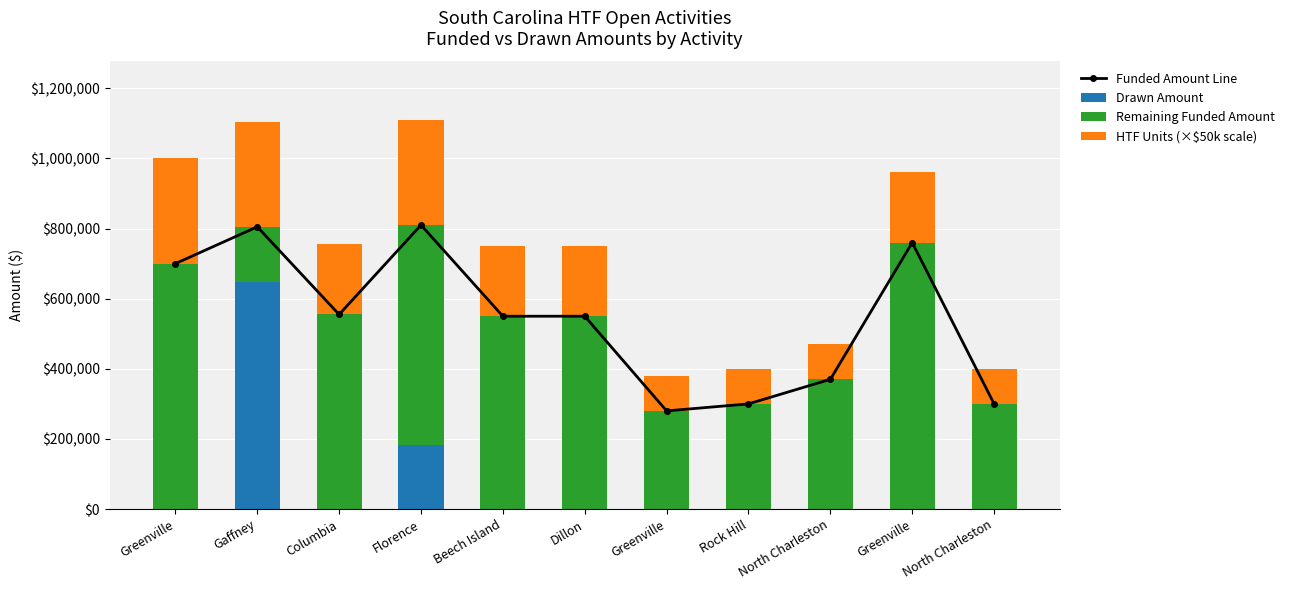

Reading right to left, what are all the values shown in this chart?

Funded Amount Line: 300000.0	760000.0	370000.0	300000.0	280000.0	550000.0	550000.0	810000.0	555000.0	805000.0	700000.0
Drawn Amount: 0.0	0.0	0.0	0.0	0.0	0.0	0.0	182021.8	0.0	647854.3	0.0
Remaining Funded Amount: 300000.0	760000.0	370000.0	300000.0	280000.0	550000.0	550000.0	627978.2	555000.0	157145.7	700000.0
HTF Units (×$50k scale): 100000.0	200000.0	100000.0	100000.0	100000.0	200000.0	200000.0	300000.0	200000.0	300000.0	300000.0